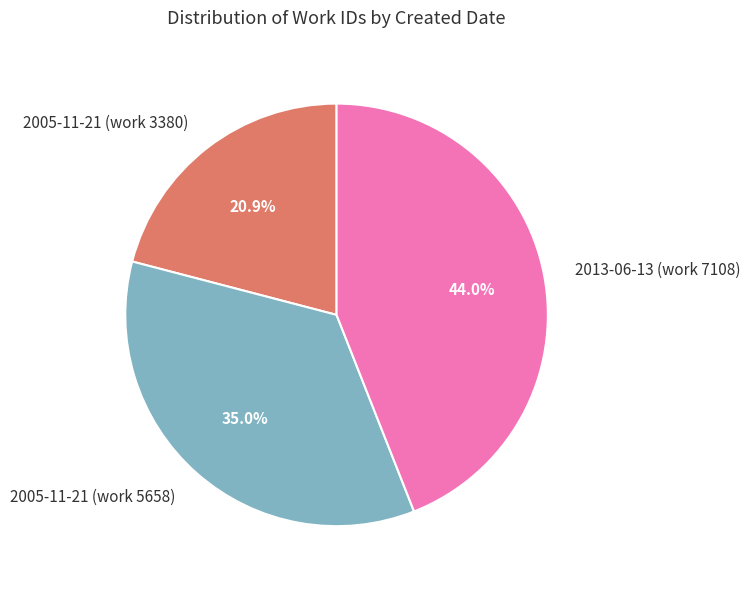

How many segments does this pie chart have?

3